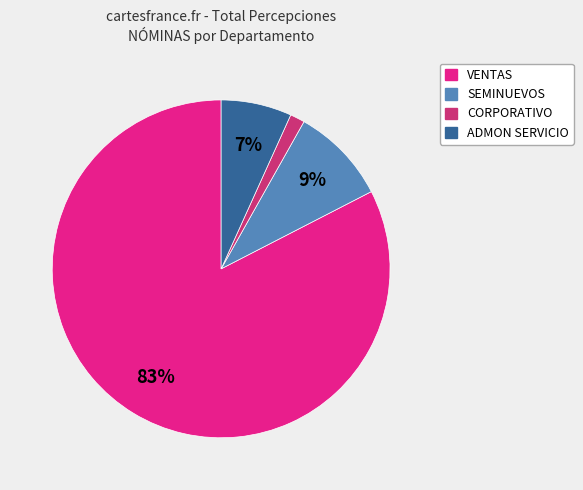

Combined, do ADMON SERVICIO and CORPORATIVO account for over 50%?

No